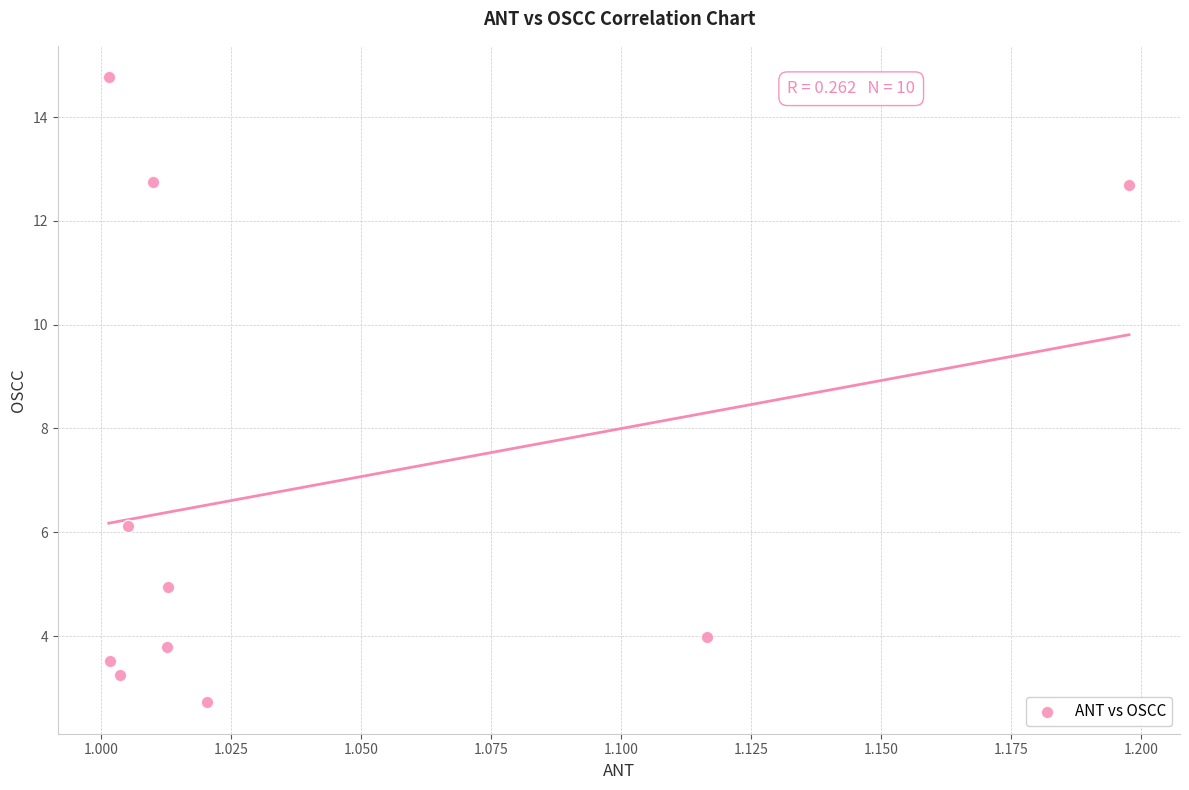

What Y value in the scatter plot is closest to 8?

6.1